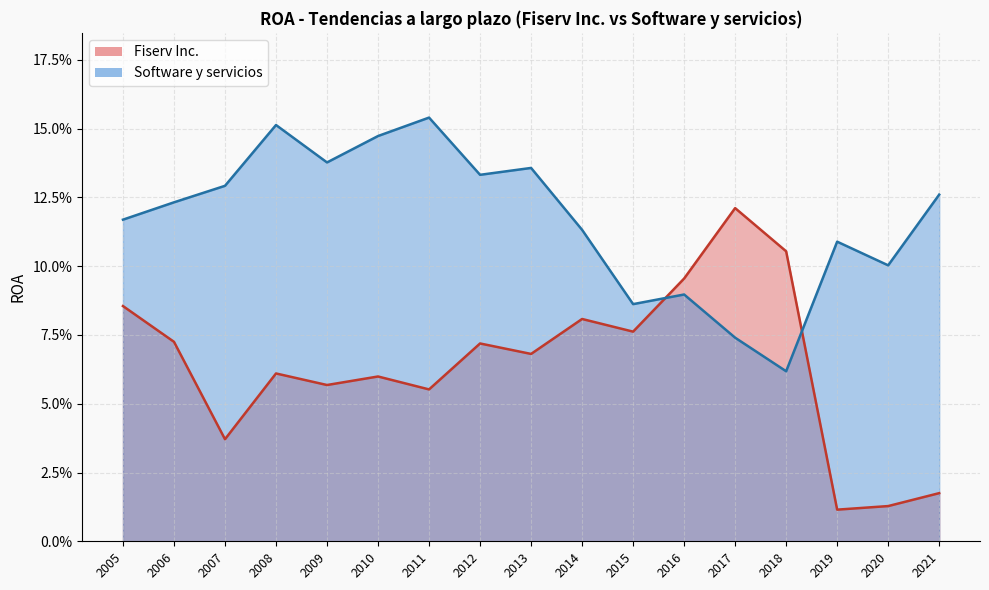

What is the sum of all Software y servicios values?

2.0